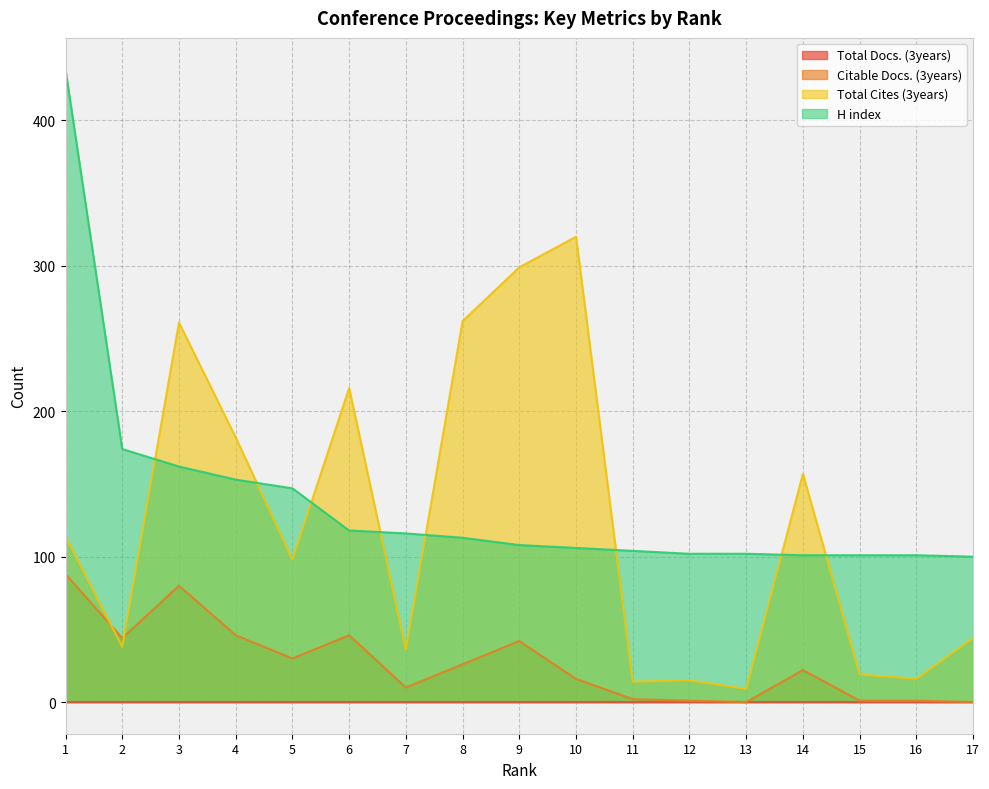

True or false: Citable Docs. (3years) and Total Cites (3years) intersect in this chart.

True